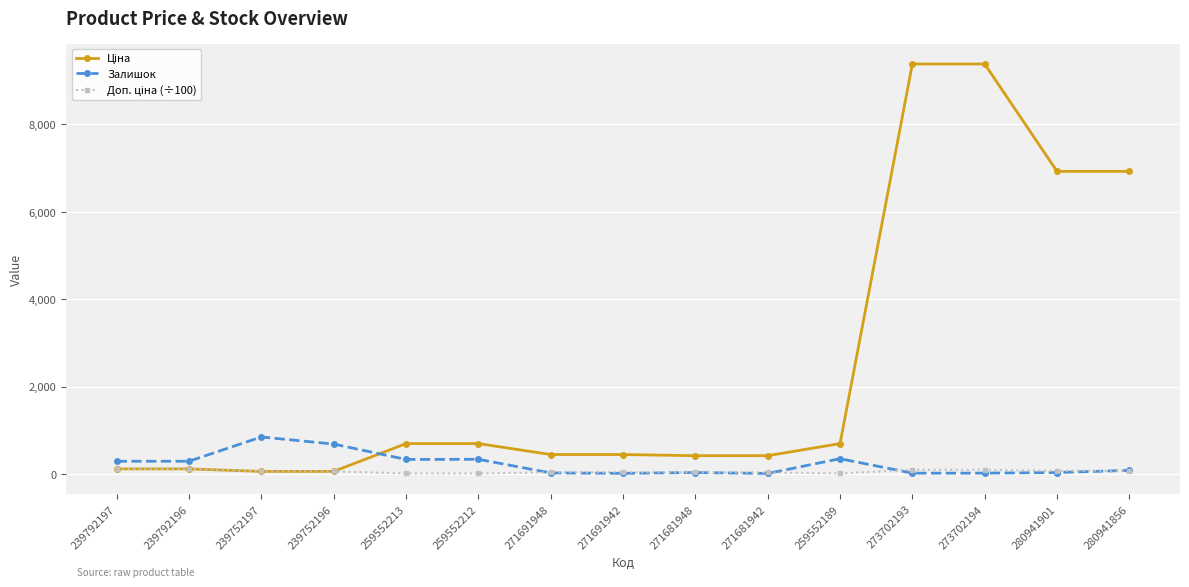

The value of Залишок at 239752196 is 347.6. True or false?

False